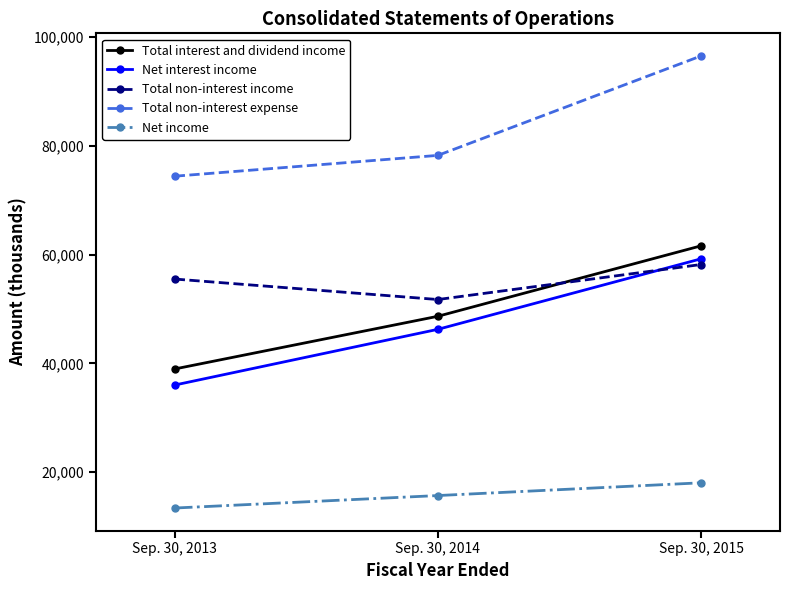

Which series has the largest range (max minus min)?

Net interest income